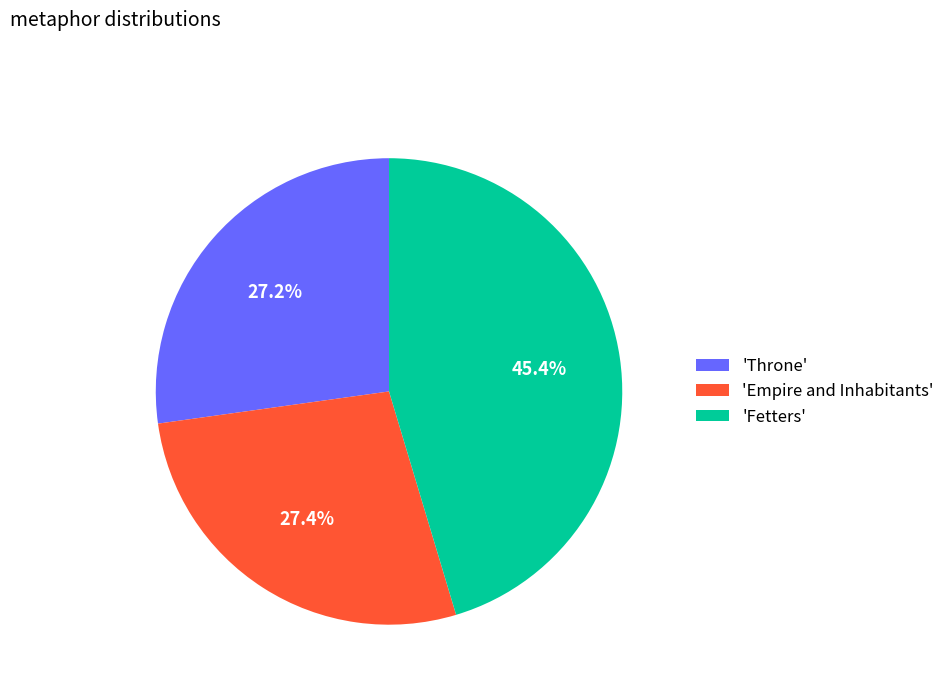

Which category has the biggest portion of the pie?

'Fetters'